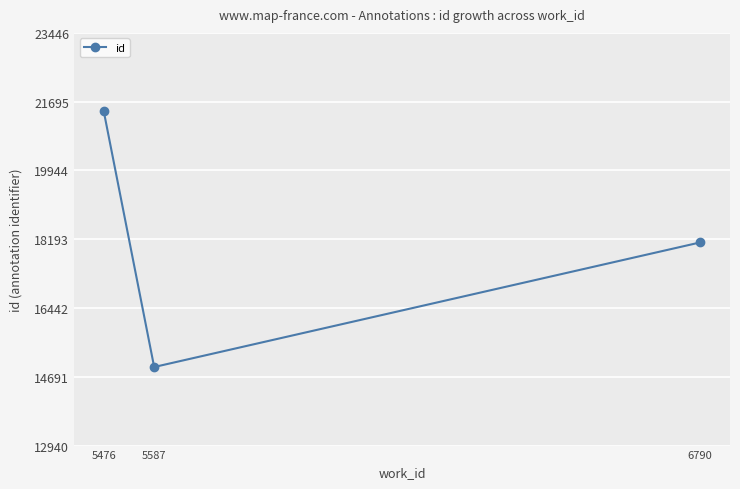

The value at 6790 is 30833.8. True or false?

False